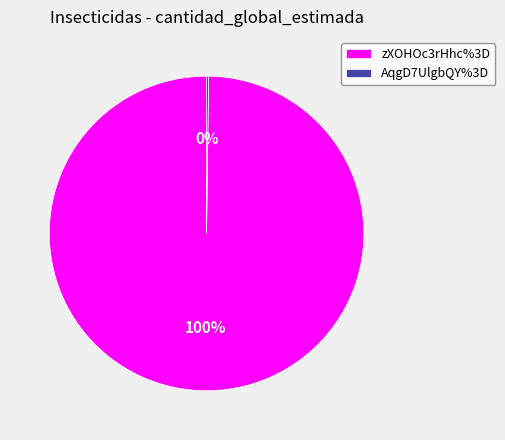

To the nearest percent, what is the average slice percentage?

50%